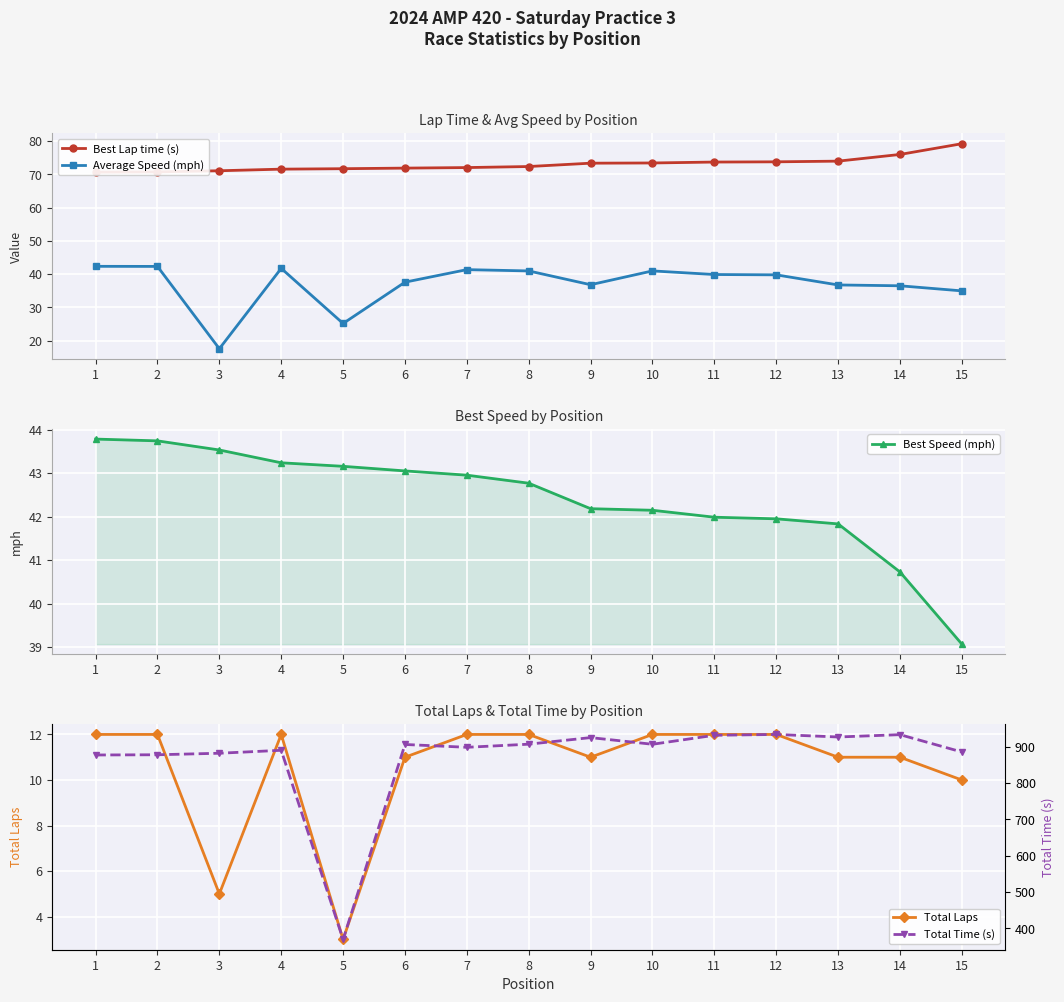

How many interior local peaks does the Average Speed (mph) series have?

3